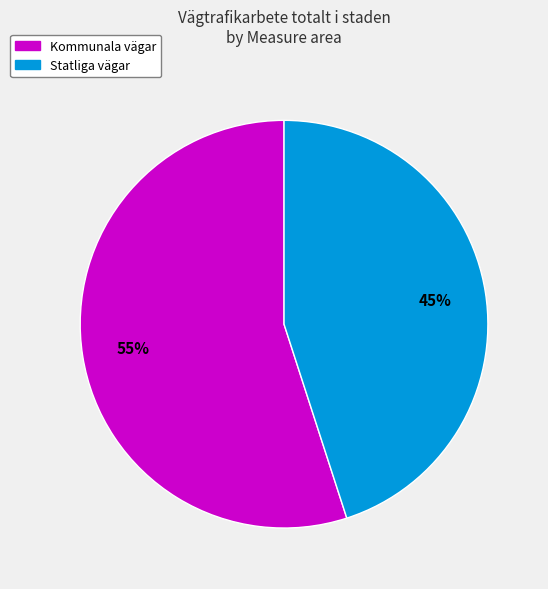

Is it true that Statliga vägar is 52% of the pie?

False